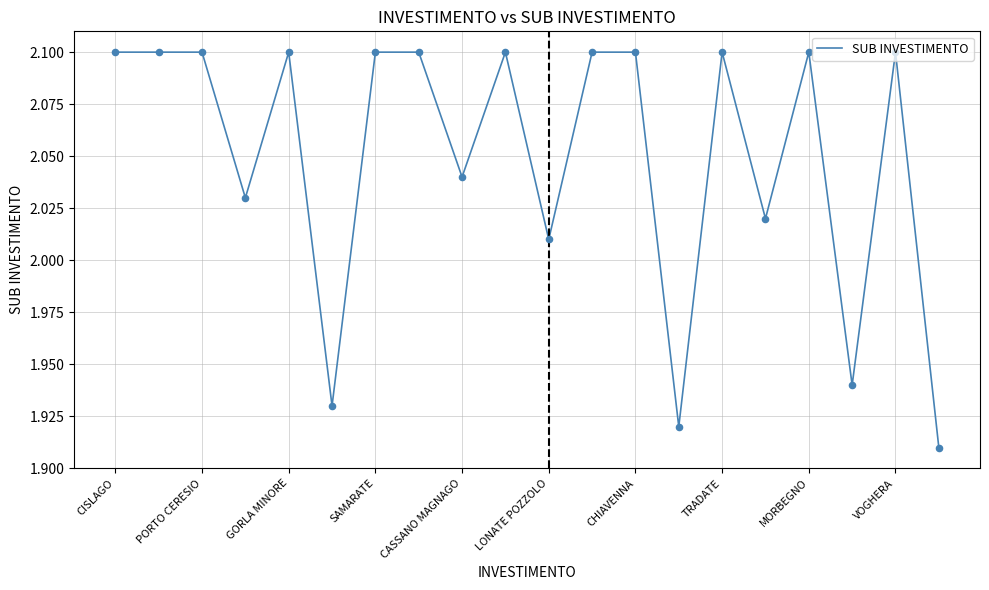

What is the greatest value displayed?

2.1